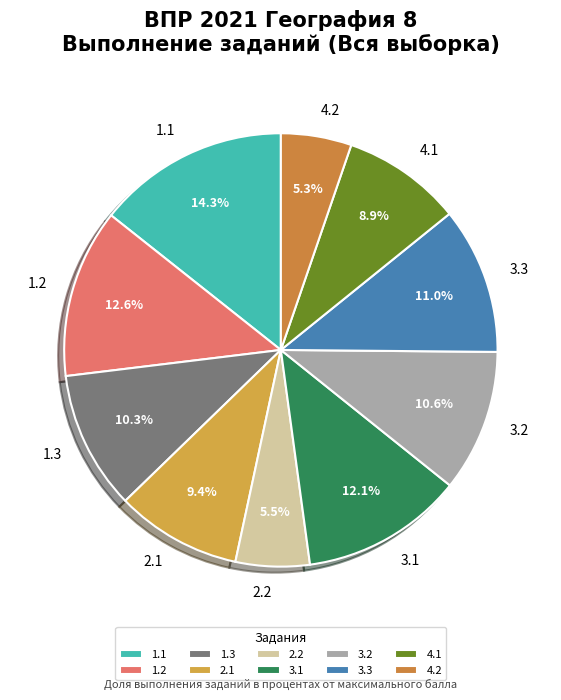

Is there any slice that represents more than half of the pie?

No